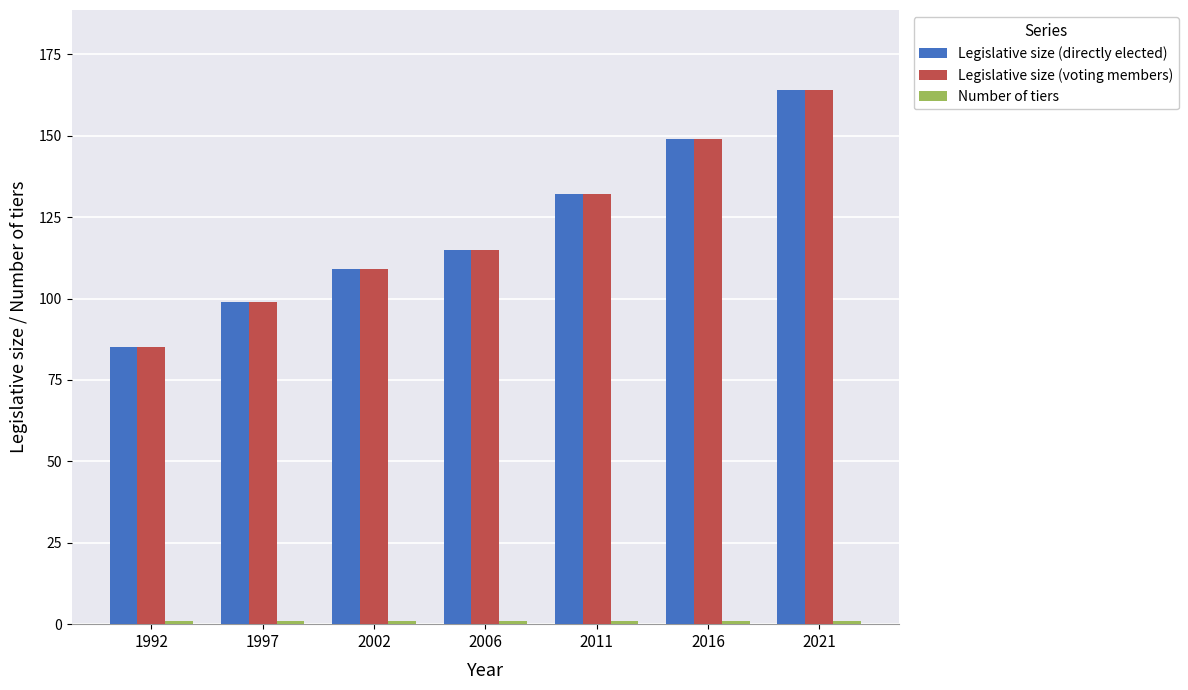

Rank the categories by Legislative size (voting members) value from lowest to highest.

1992, 1997, 2002, 2006, 2011, 2016, 2021